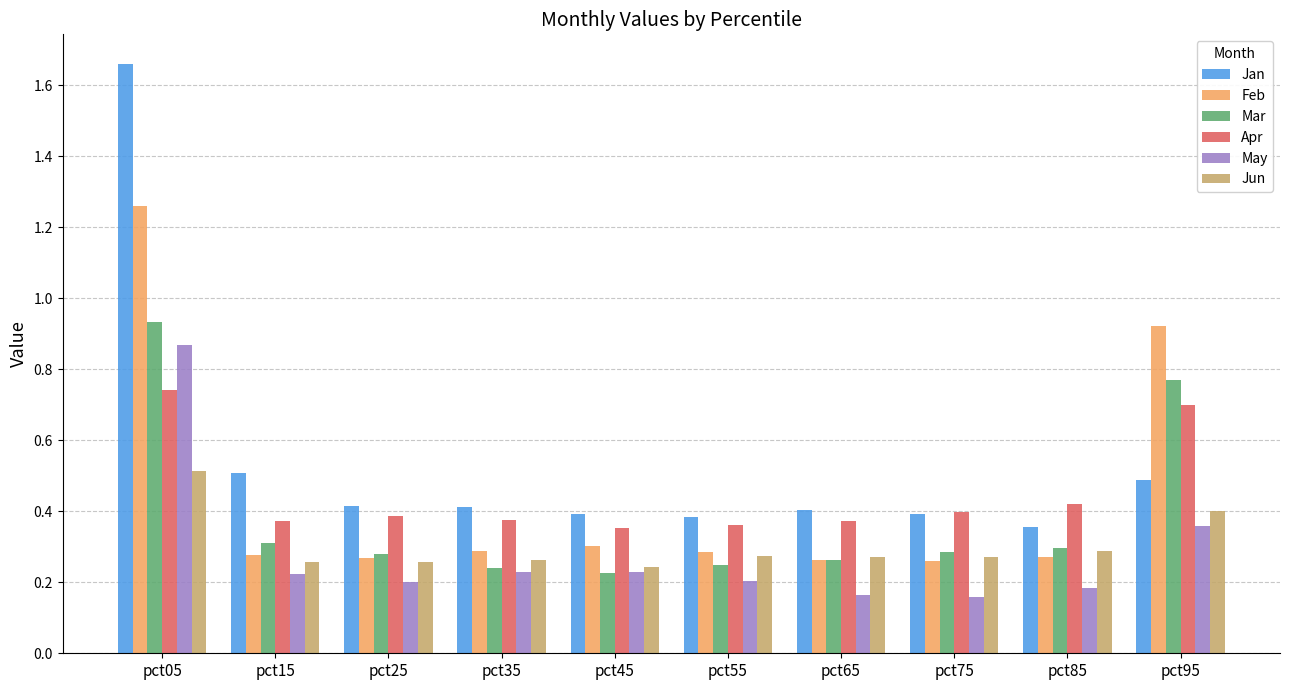

What is the sum of the Mar values at pct95 and pct45?

1.0